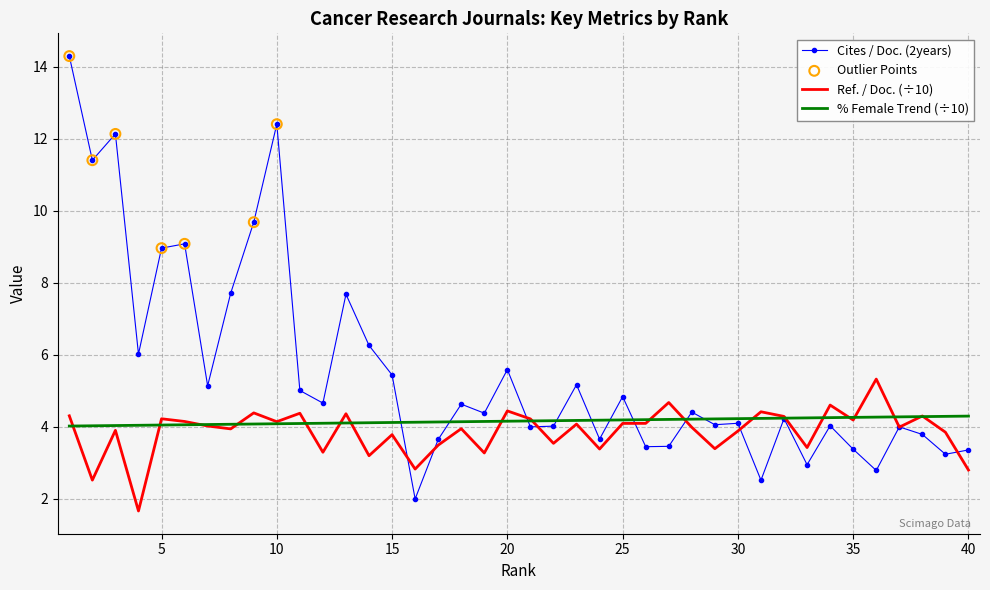

Which series has the largest total across all categories?

Cites / Doc. (2years)